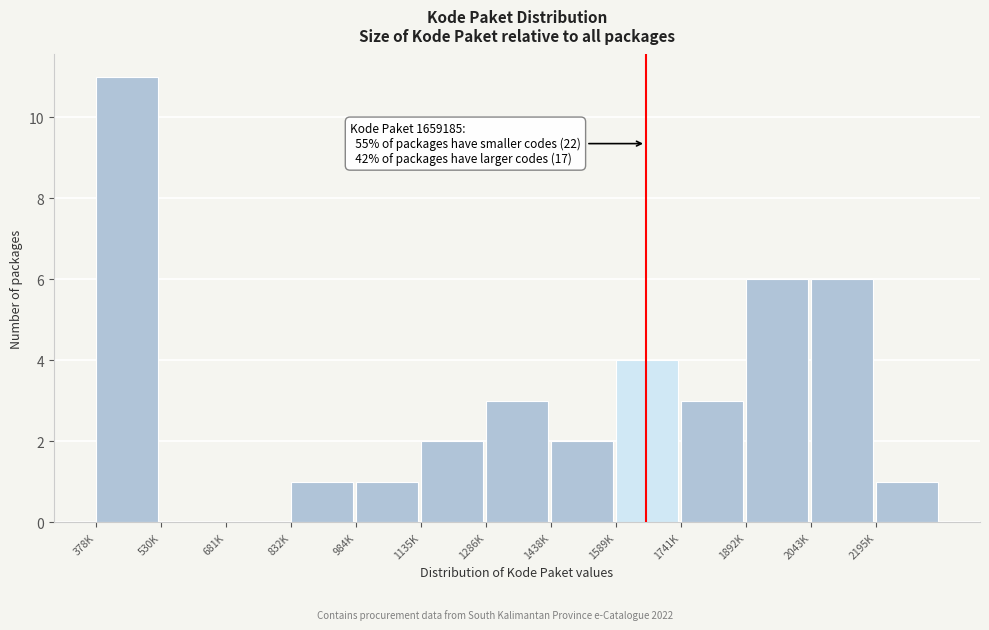

Reading right to left, list all the values displayed in this chart.

2195K=1	2043K=6	1892K=6	1741K=3	1589K=4	1438K=2	1286K=3	1135K=2	984K=1	832K=1	681K=0	530K=0	378K=11